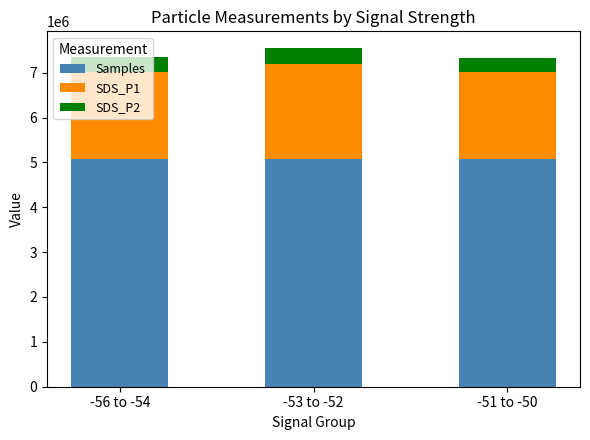

What is the highest value of the Samples series?

5070250.7